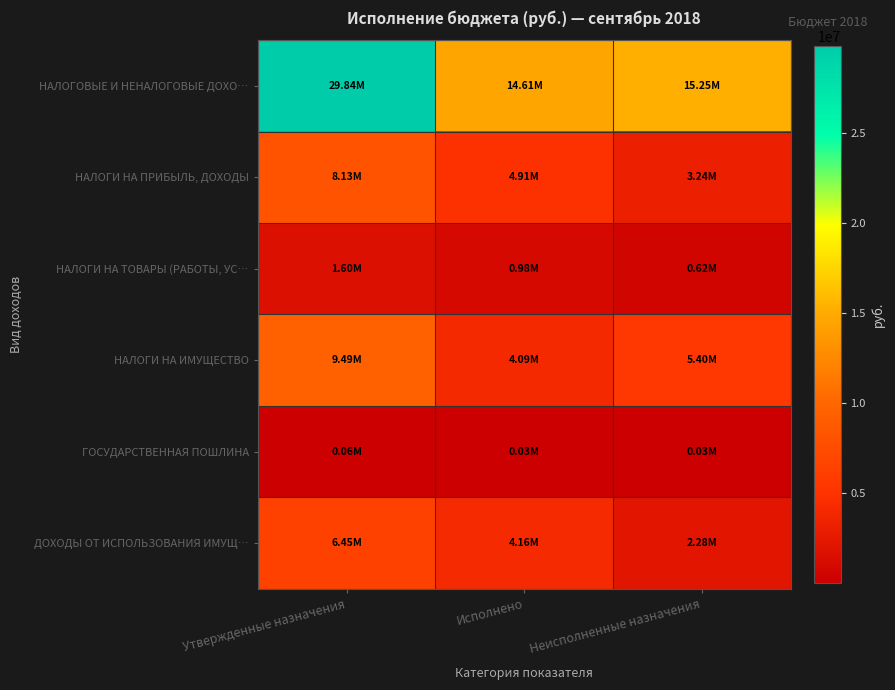

How many distinct data groups are displayed?

6